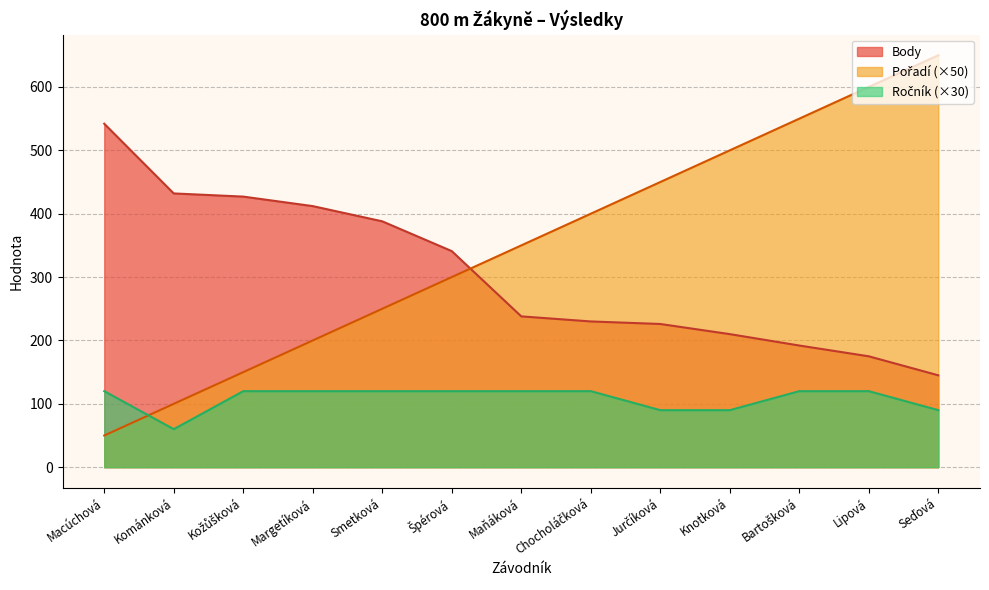

Reading left to right, extract all data points from this chart.

Pořadí: 50	100	150	200	250	300	350	400	450	500	550	600	650
Body: 542	432	427	412	388	341	238	230	226	210	192	175	145
Ročník: 120	60	120	120	120	120	120	120	90	90	120	120	90